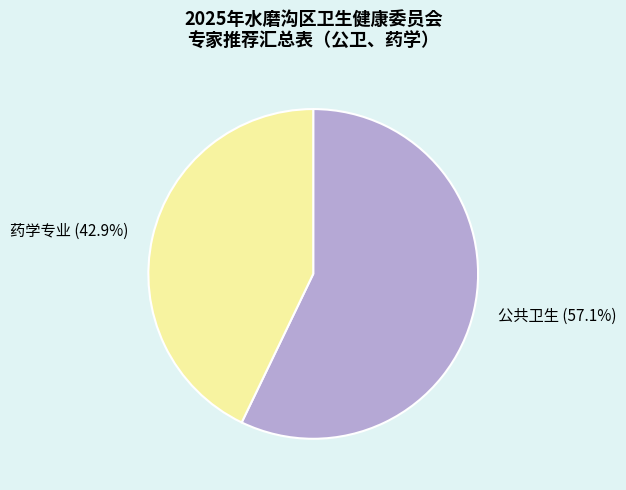

Which has a higher value, 公共卫生 (57.1%) or 药学专业 (42.9%)?

公共卫生 (57.1%)